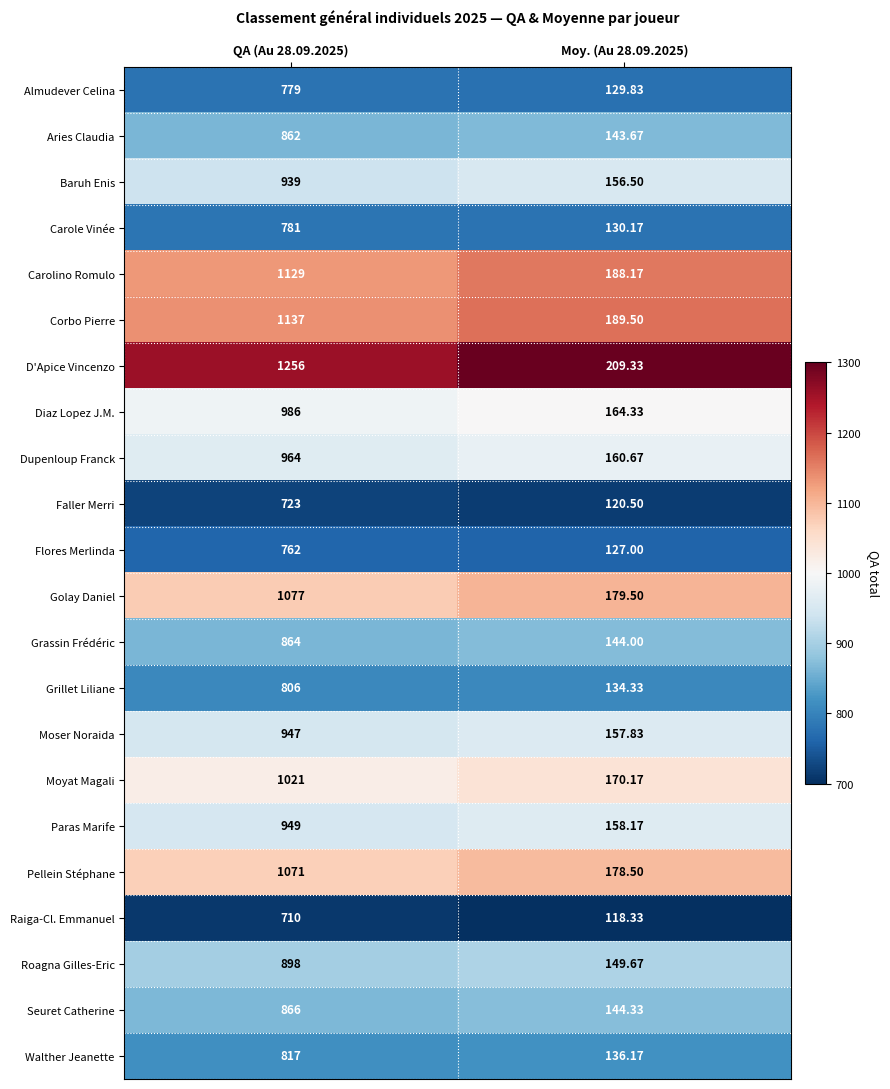

At QA (Au 28.09.2025), list the series in order from smallest to largest.

Raiga-Cl. Emmanuel, Faller Merri, Flores Merlinda, Almudever Celina, Carole Vinée, Grillet Liliane, Walther Jeanette, Aries Claudia, Grassin Frédéric, Seuret Catherine, Roagna Gilles-Eric, Baruh Enis, Moser Noraida, Paras Marife, Dupenloup Franck, Diaz Lopez J.M., Moyat Magali, Pellein Stéphane, Golay Daniel, Carolino Romulo, Corbo Pierre, D'Apice Vincenzo